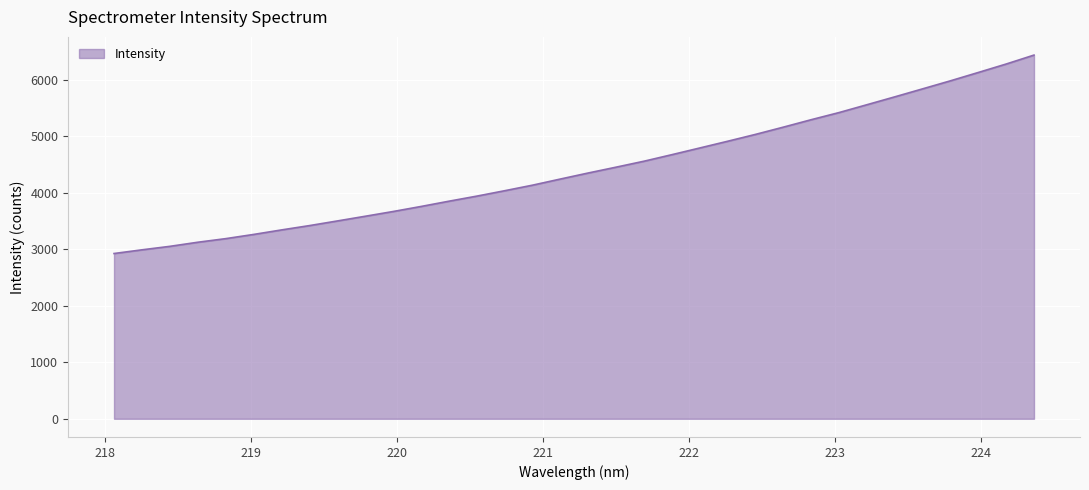

How many values exceed 4352?

17